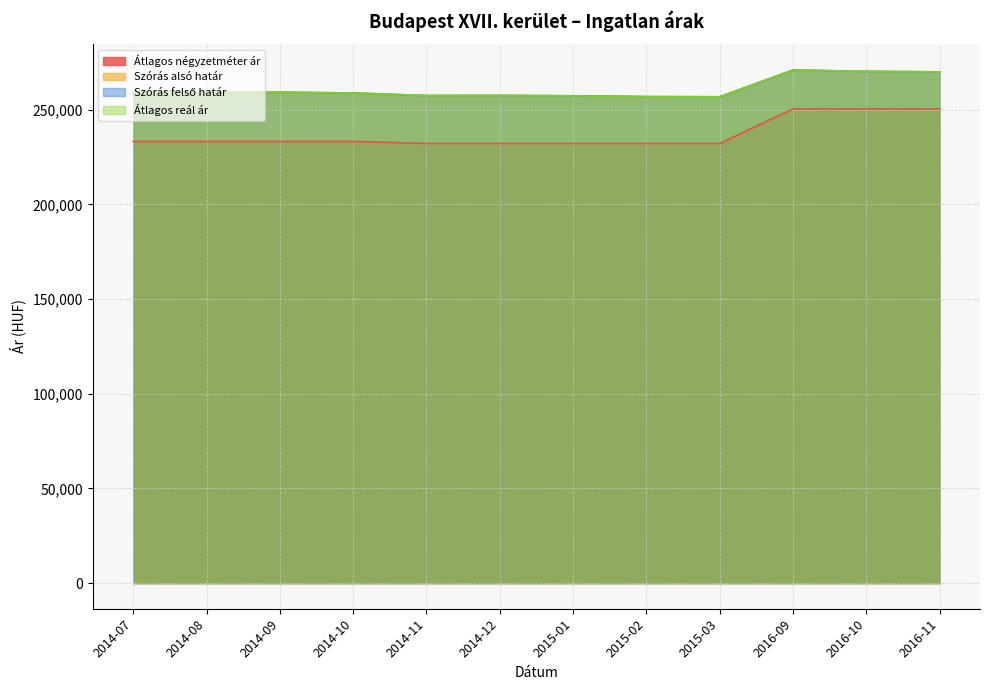

Rank the series by their maximum value, from lowest to highest.

Átlagos négyzetméter ár, Szórás alsó határ, Szórás felső határ, Átlagos reál ár